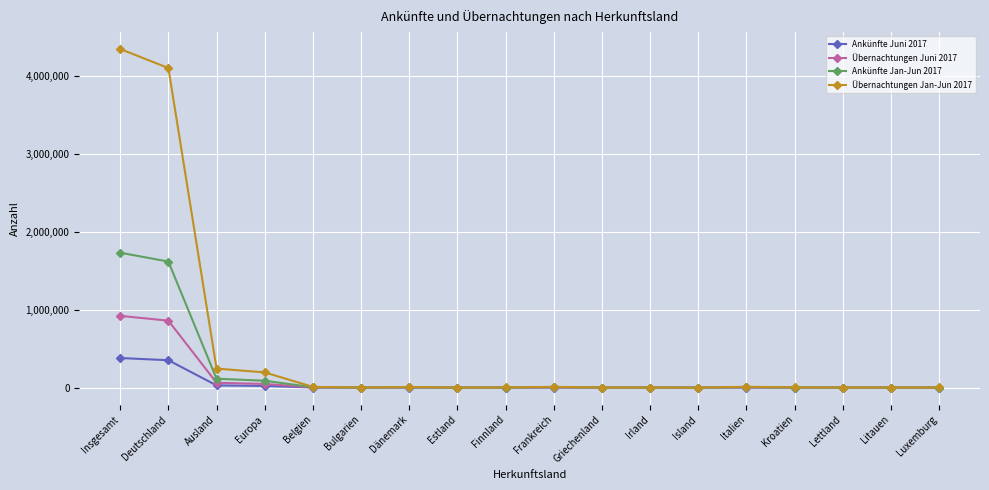

At which category is the sum across all series the highest?

Insgesamt